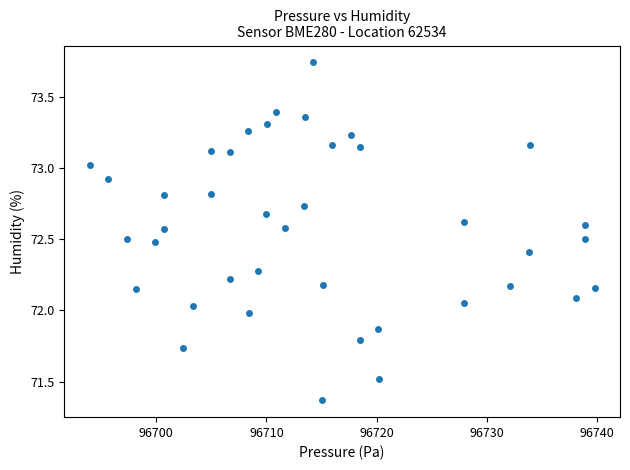

What is the range of Y values (max minus min)?

2.4